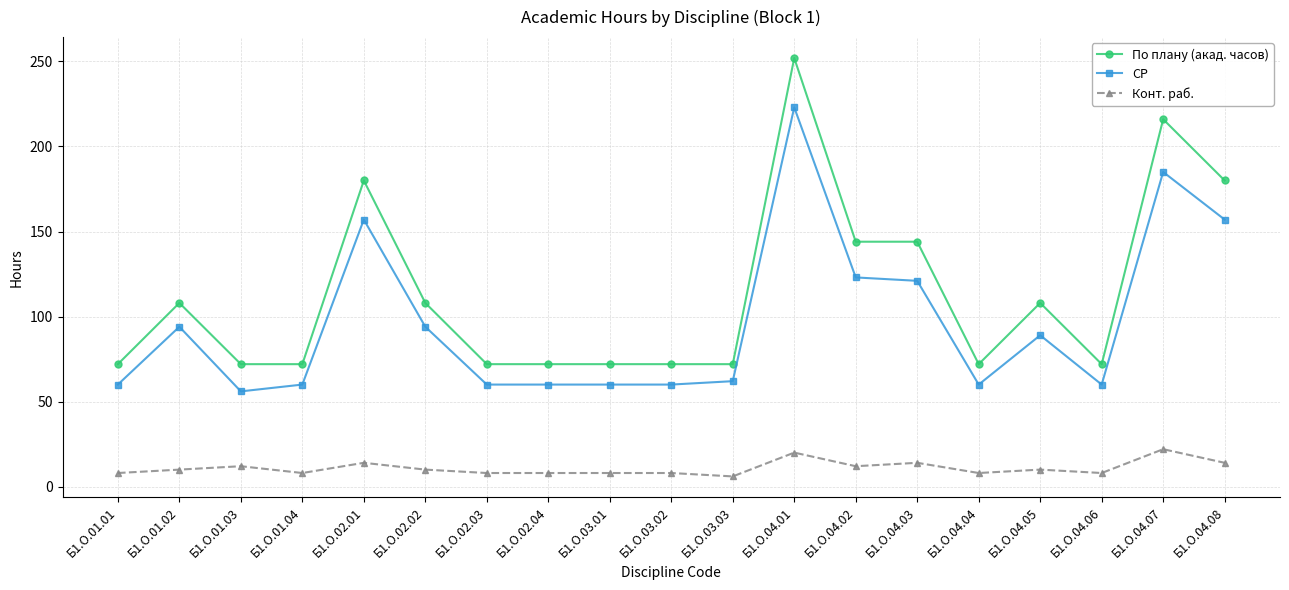

What is the difference between the maximum and second lowest values in the Конт. раб. series?

14